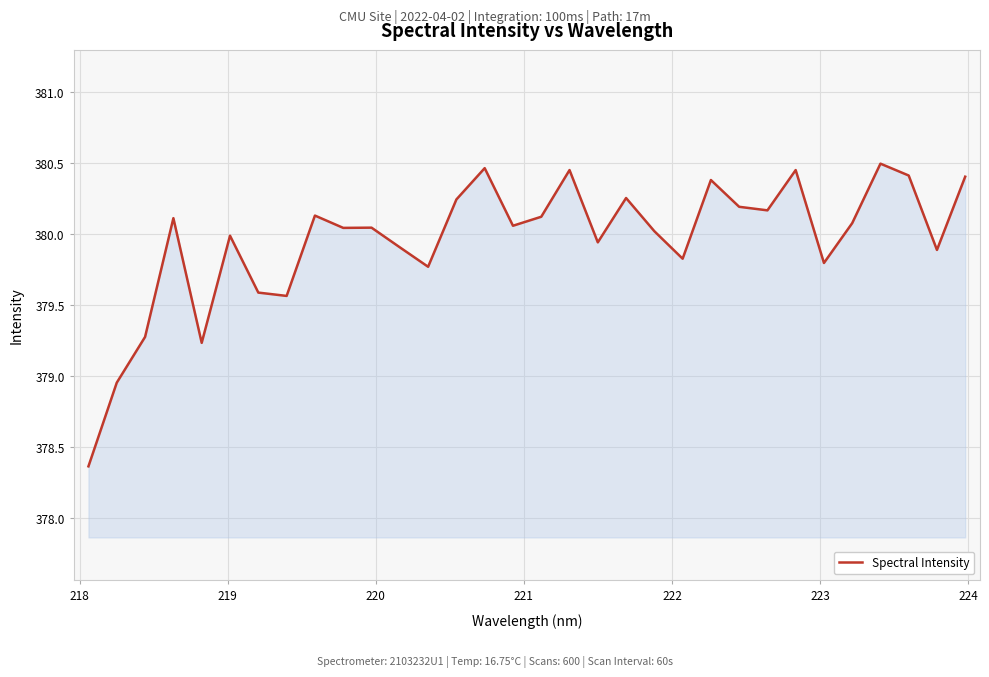

What is the smallest value displayed?

378.4